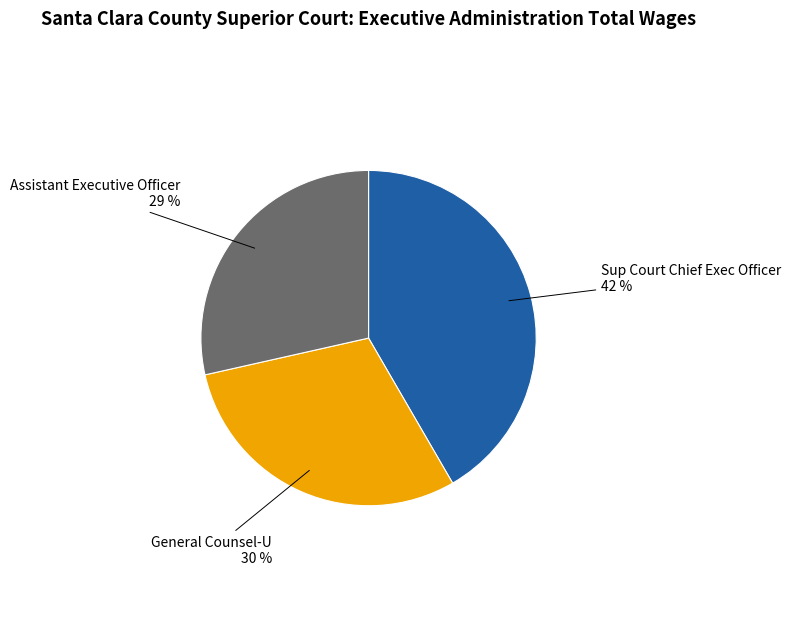

To the nearest percent, what is the average slice percentage?

33%